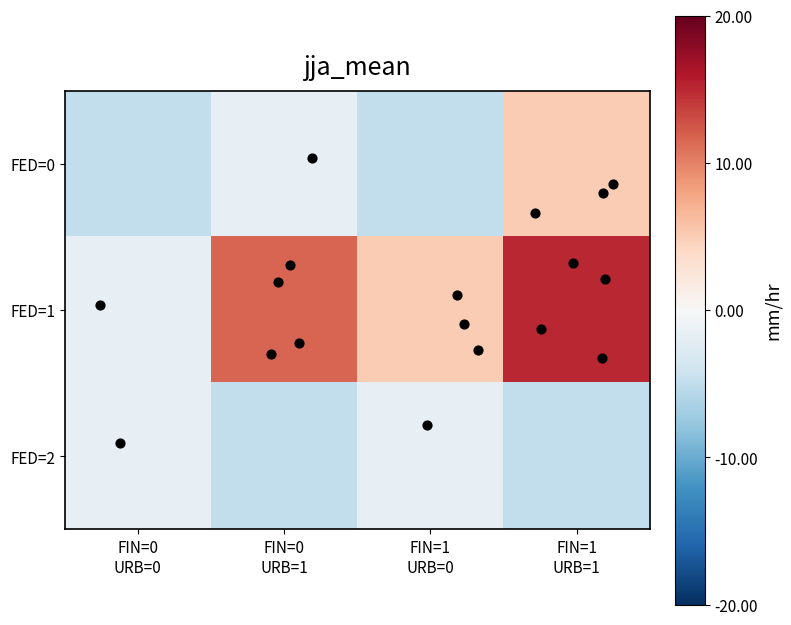

Reading left to right, transcribe all the data shown in this chart.

FED=0: FIN=0
URB=0=-5.0	FIN=0
URB=1=-1.7	FIN=1
URB=0=-5.0	FIN=1
URB=1=5.0
FED=1: FIN=0
URB=0=-1.7	FIN=0
URB=1=11.7	FIN=1
URB=0=5.0	FIN=1
URB=1=15.0
FED=2: FIN=0
URB=0=-1.7	FIN=0
URB=1=-5.0	FIN=1
URB=0=-1.7	FIN=1
URB=1=-5.0